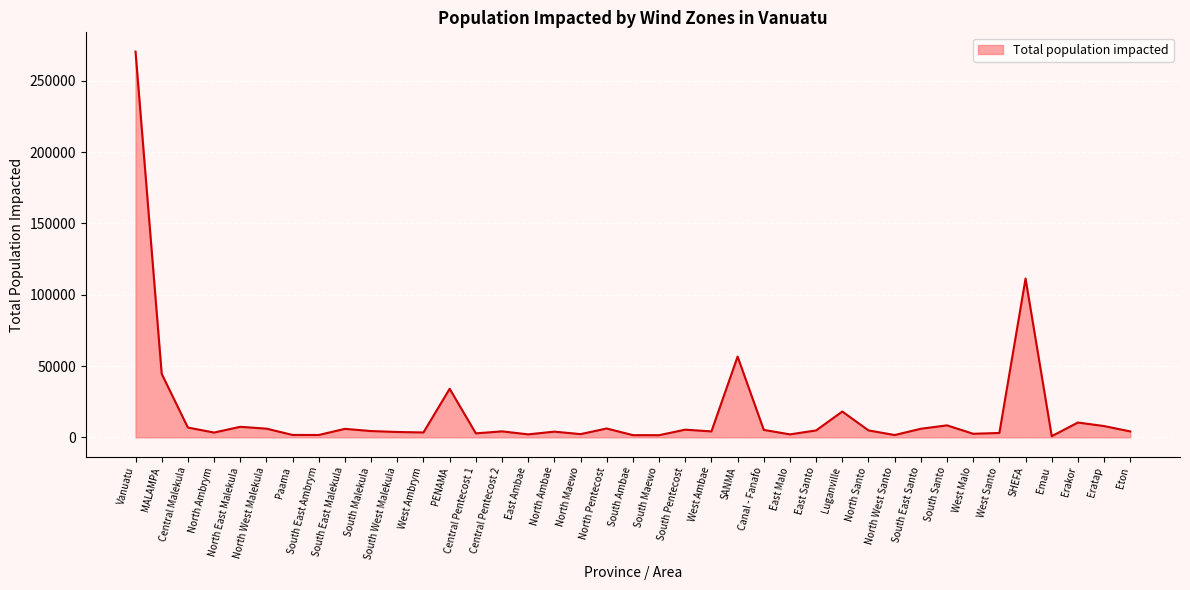

What is the smallest value displayed?

816